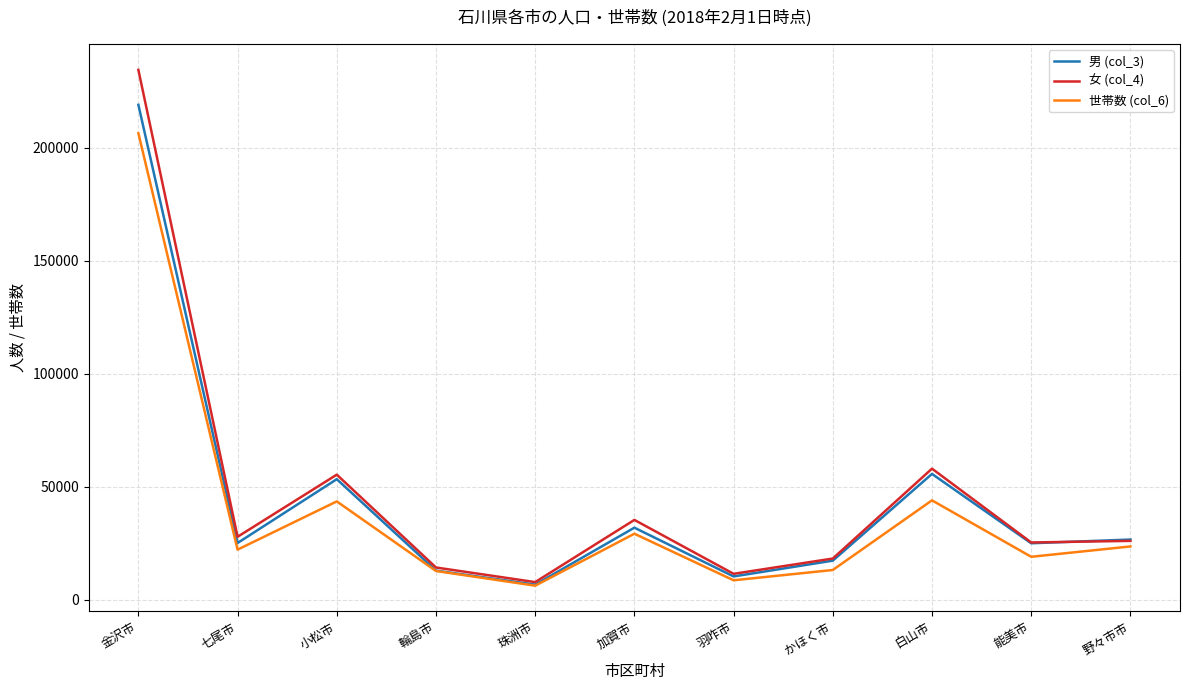

Which series changed the most between 輪島市 and 野々市市?

男 (col_3)